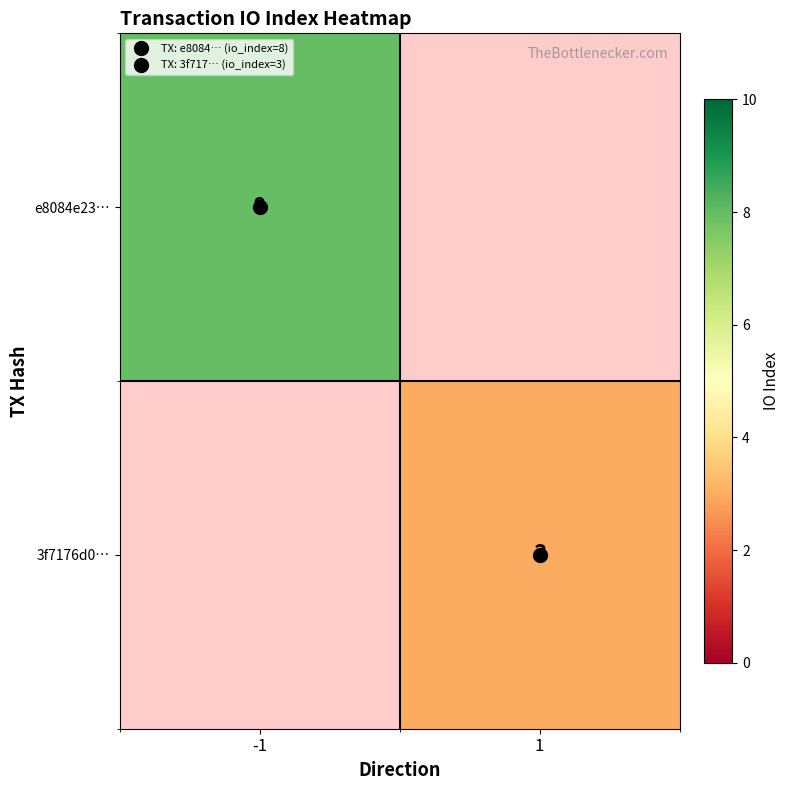

The value of e8084e23… at -1 is 4.5. True or false?

False